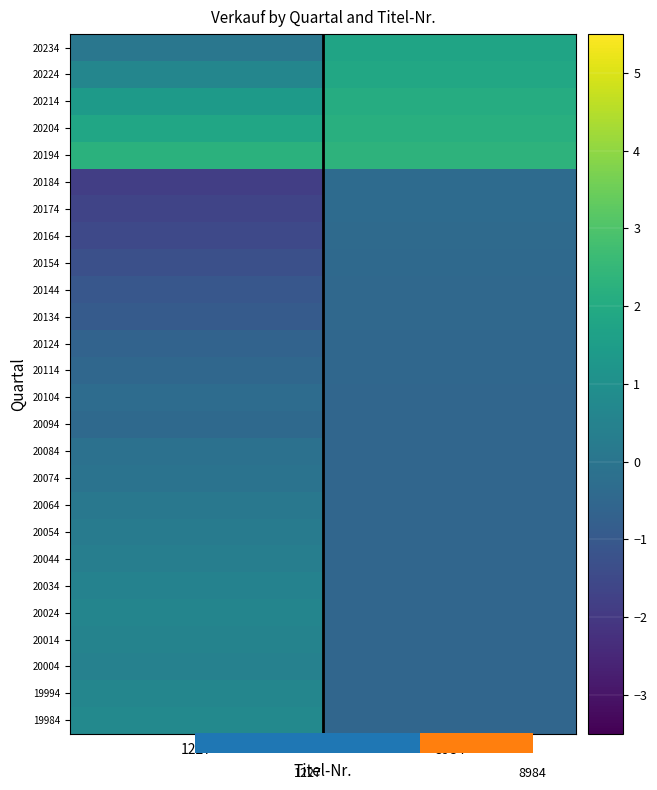

Which category has the lowest value across all series?

1227